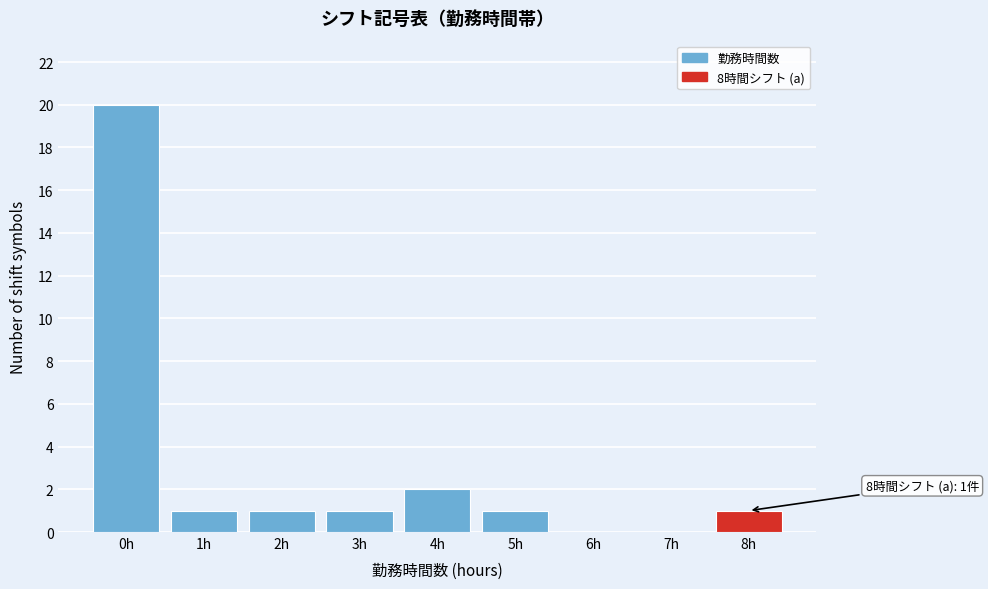

Reading left to right, what are all the values shown in this chart?

0h=20	1h=1	2h=1	3h=1	4h=2	5h=1	6h=0	7h=0	8h=1